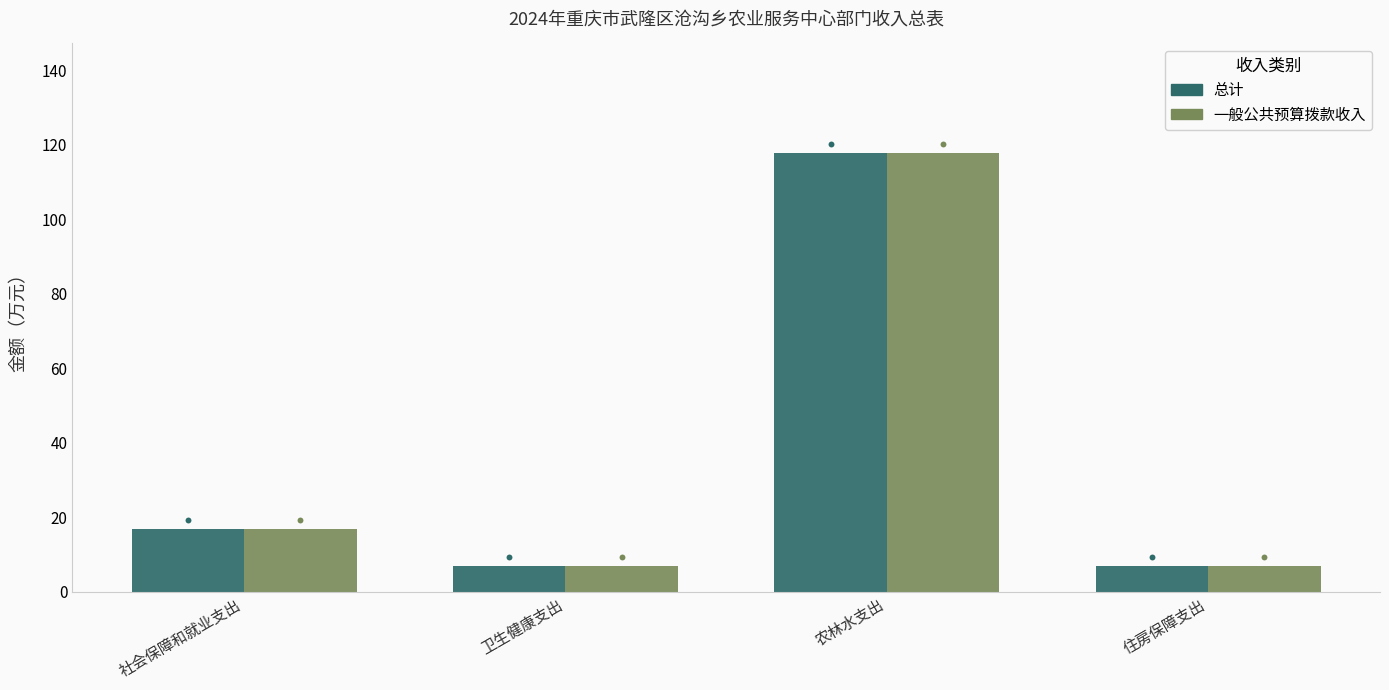

What is the total value across all series at 社会保障和就业支出?

33.4